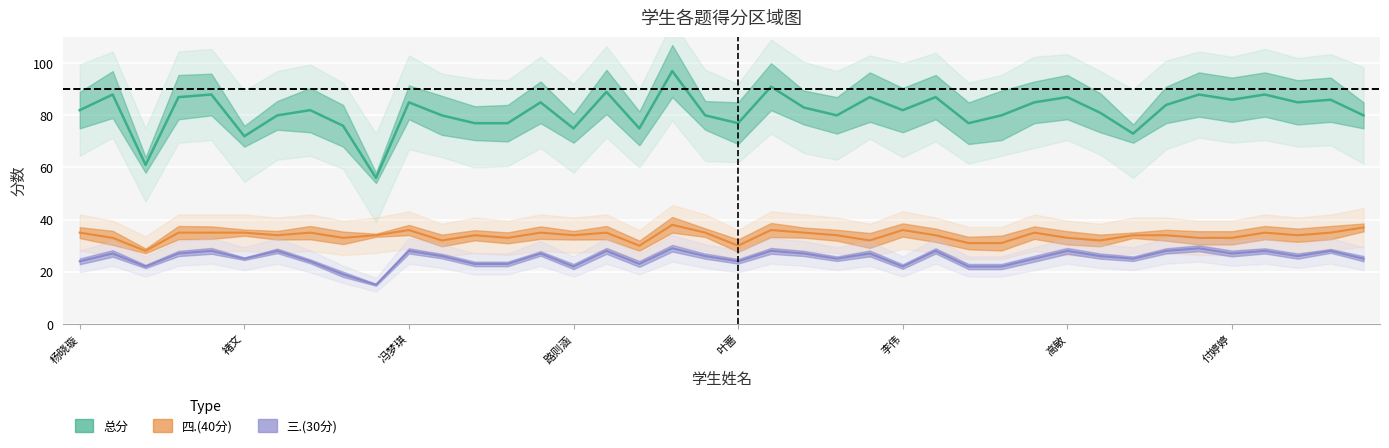

Between 刘倩雯 and 杨晓璇, which is larger?

刘倩雯